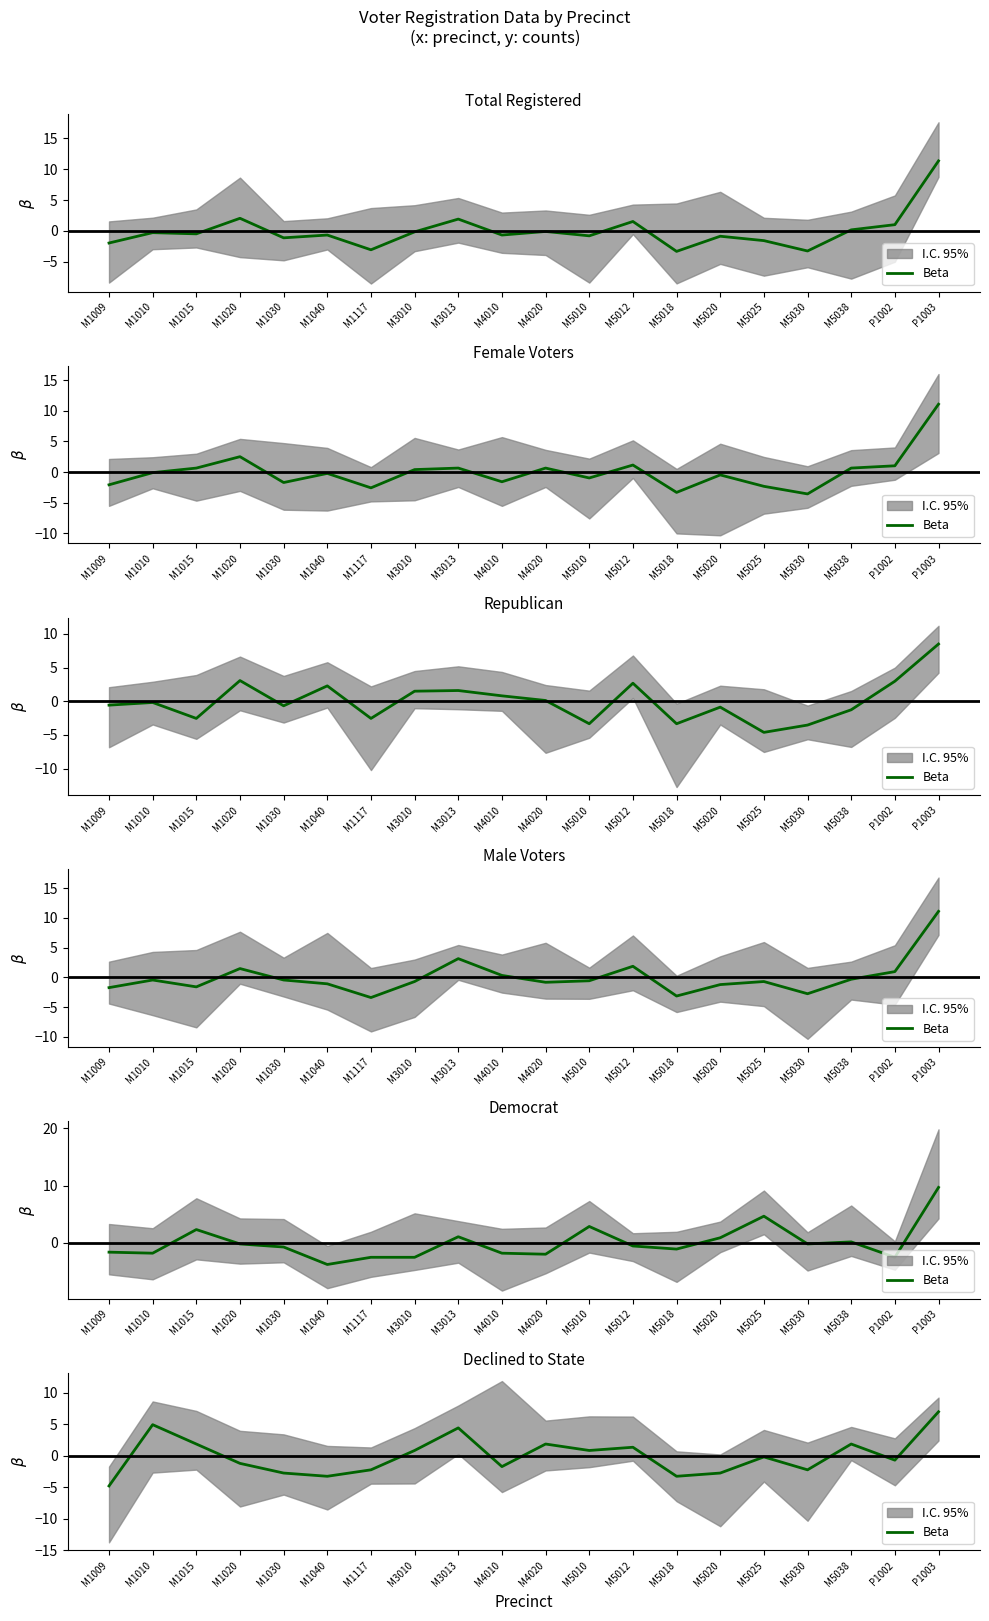

Which has a higher value, M3013 or M5018?

M3013